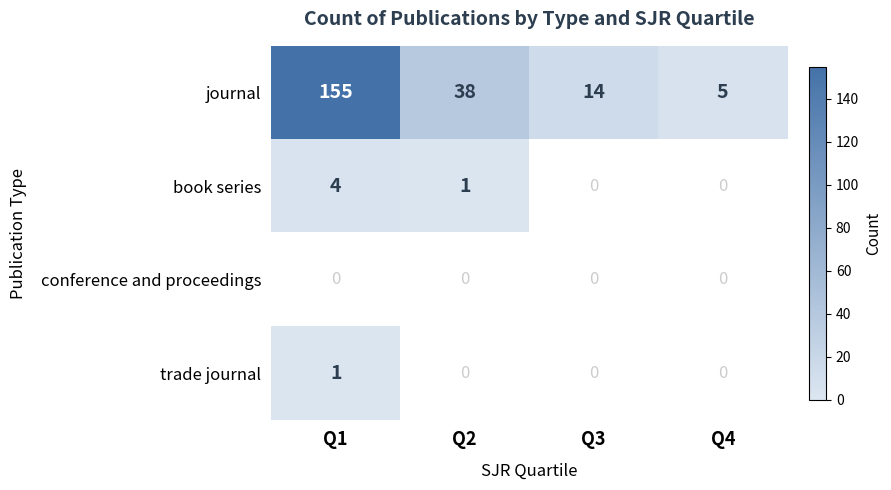

Reading left to right, what are all the values shown in this chart?

journal: 155	38	14	5
book series: 4	1	0	0
conference and proceedings: 0	0	0	0
trade journal: 1	0	0	0